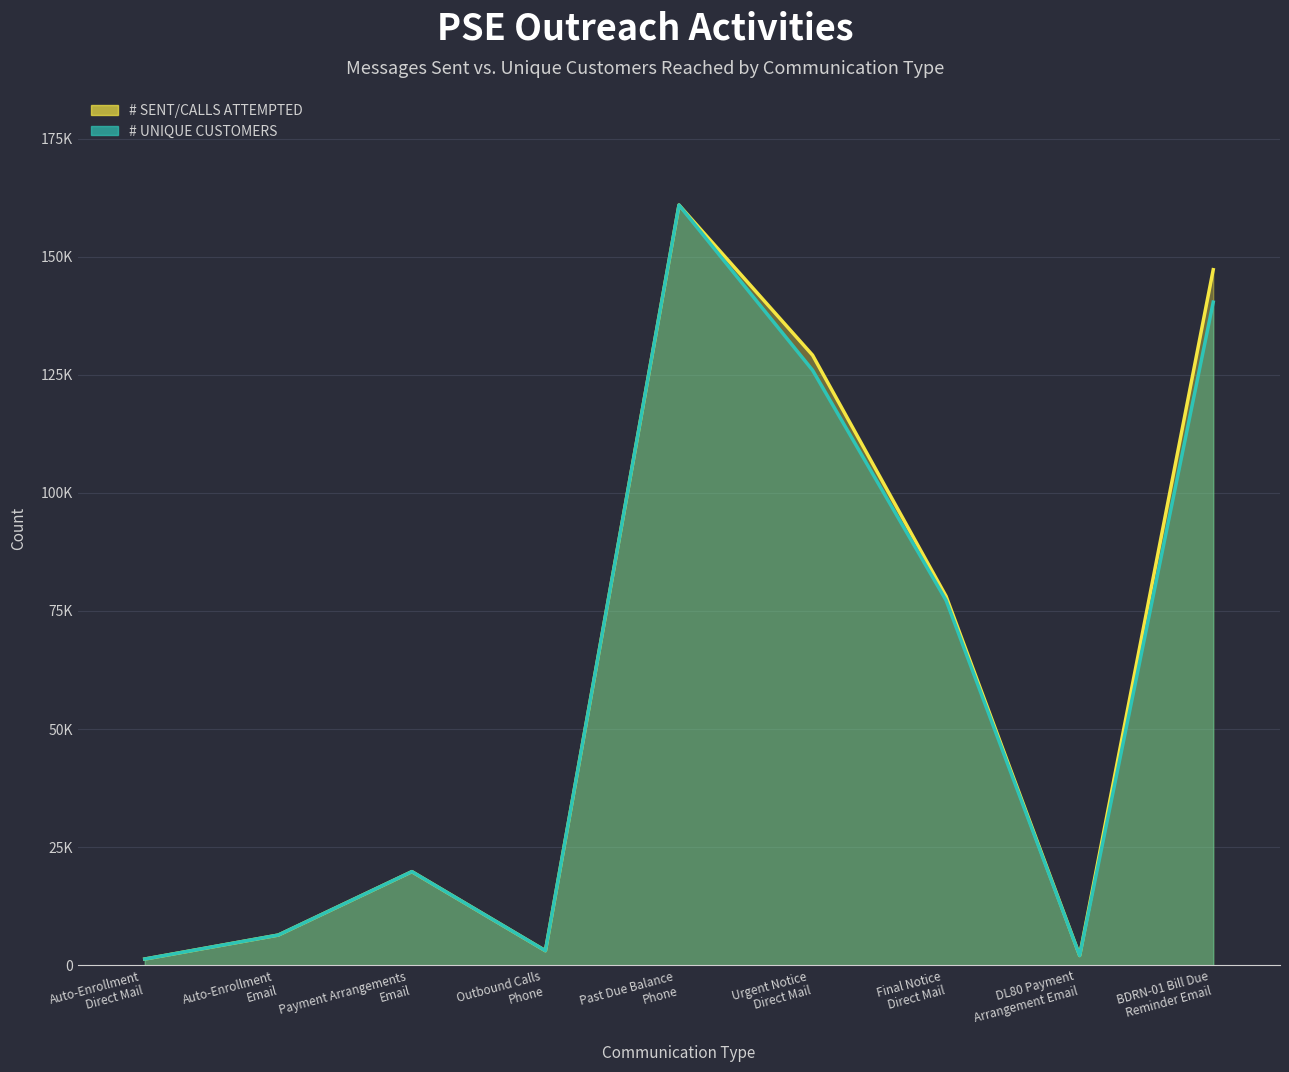

What is the difference between the maximum and second lowest values in the # UNIQUE CUSTOMERS series?

158859